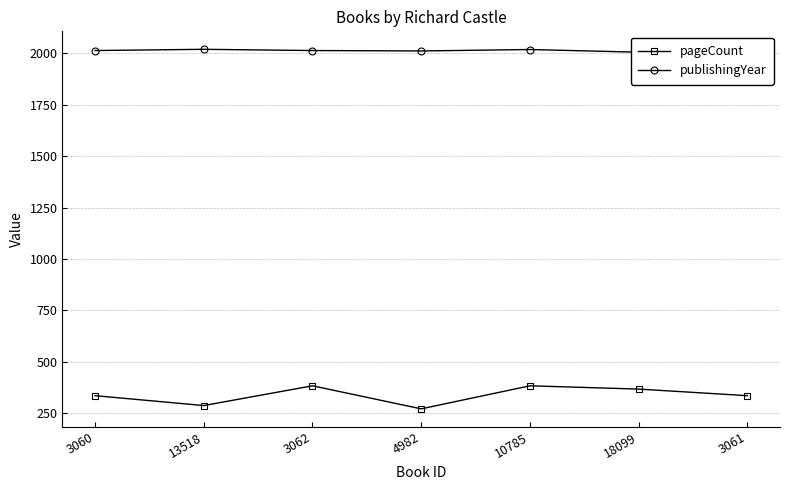

At which label is pageCount closest to 328?

3060